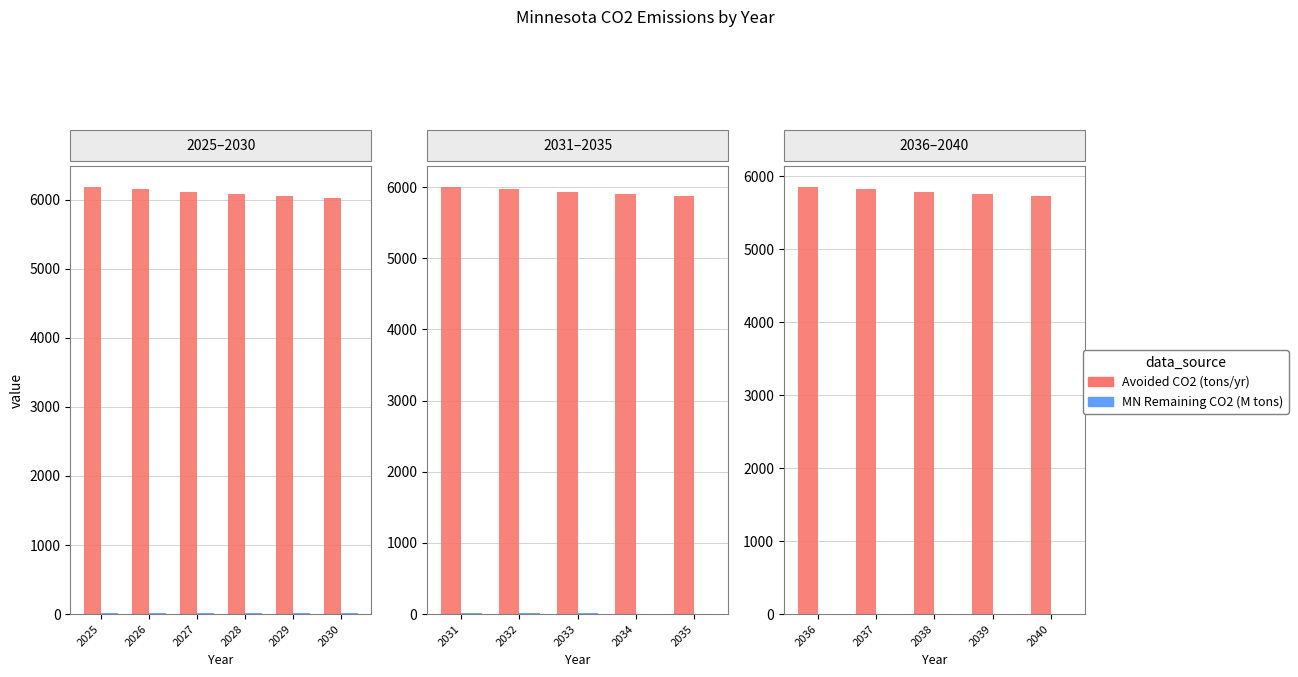

True or false: Avoided Tons of CO2 Equivalent per Year has a value of 2685.9 at 2038.

False